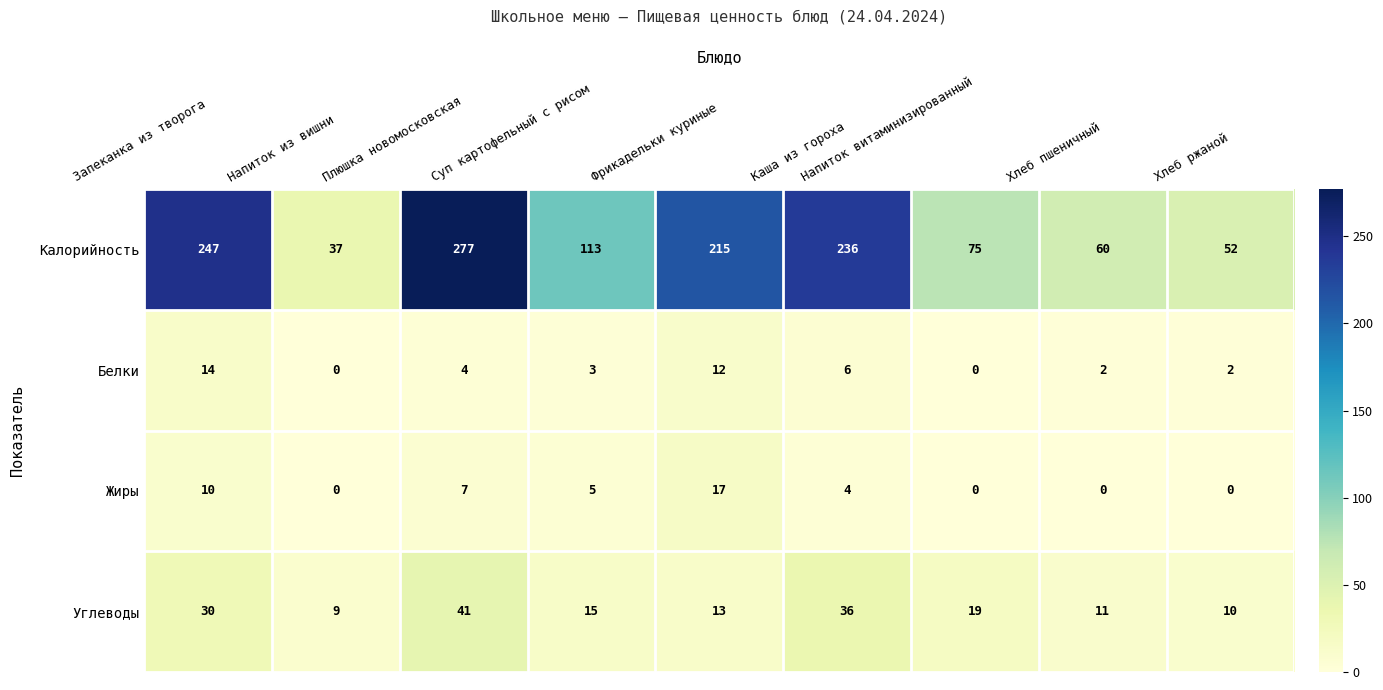

Rank the series at Хлеб ржаной from highest to lowest value.

Калорийность, Углеводы, Белки, Жиры